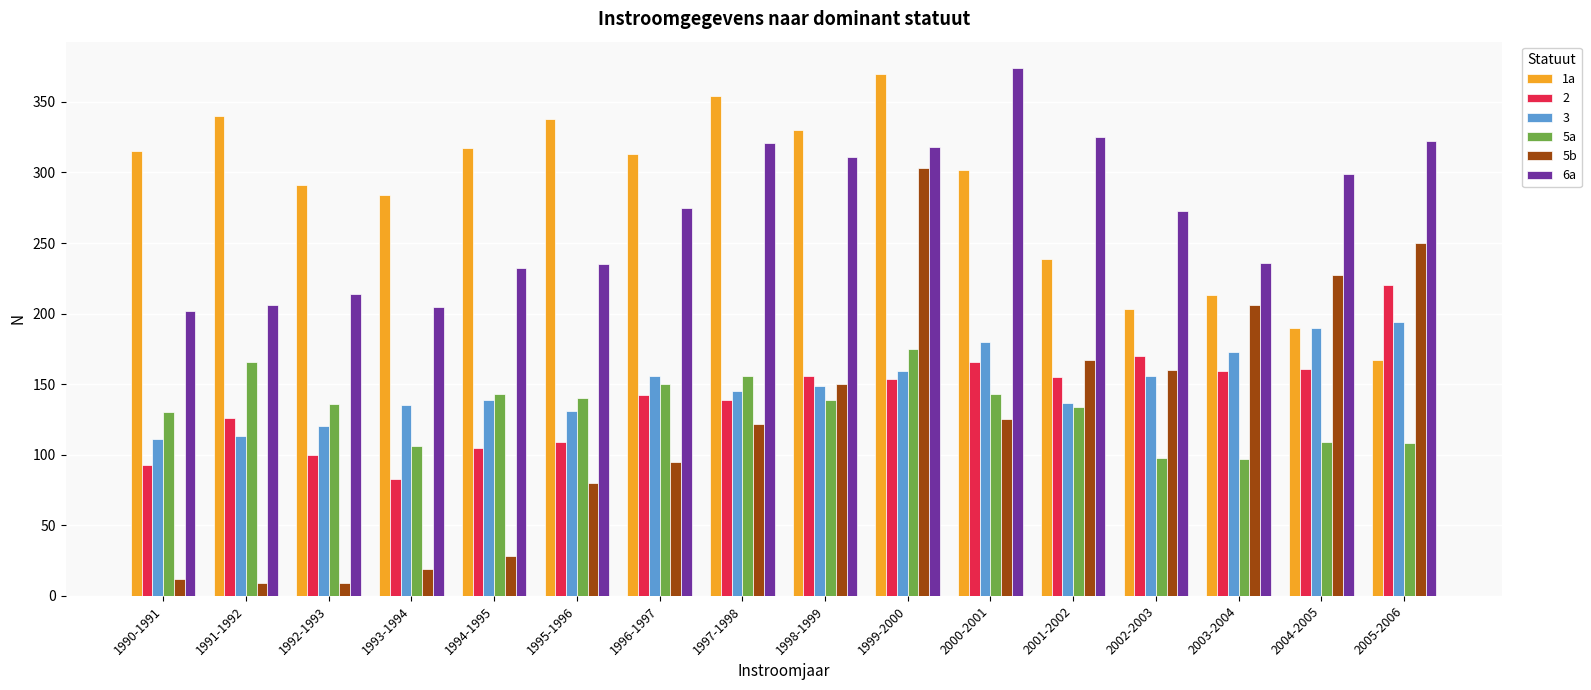

The value of 1a at 1998-1999 is 534. True or false?

False